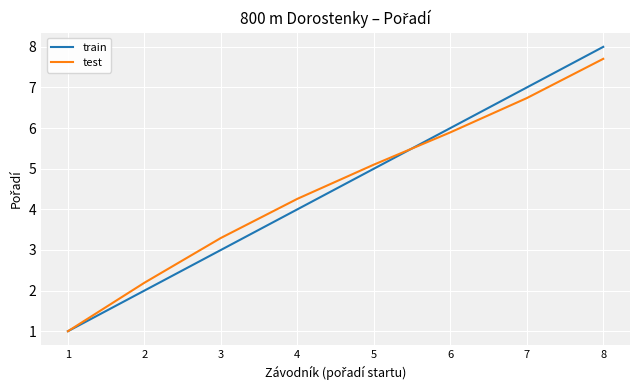

Which series has the largest range (max minus min)?

train